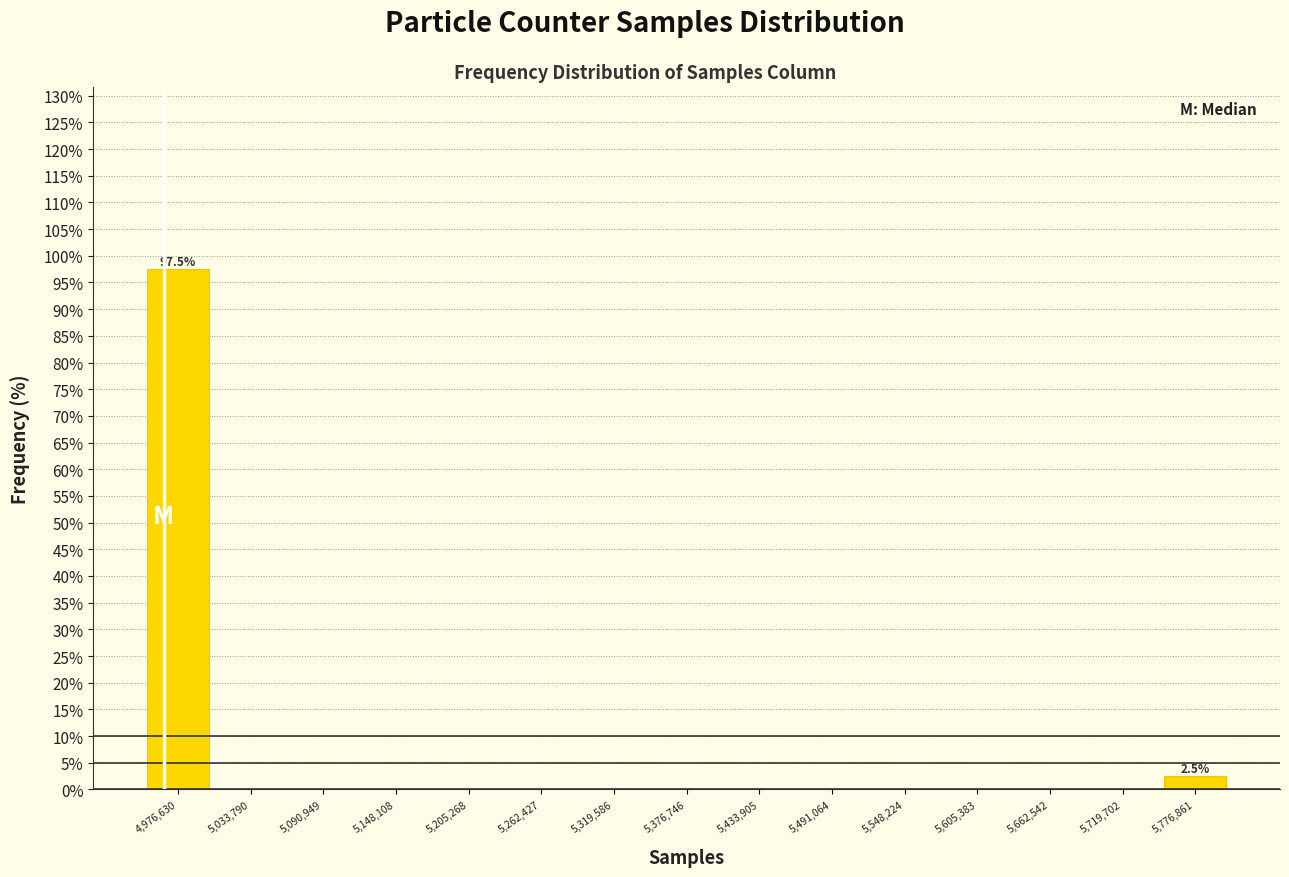

Which range on the x-axis has the tallest bar?

4950000 to 5010000